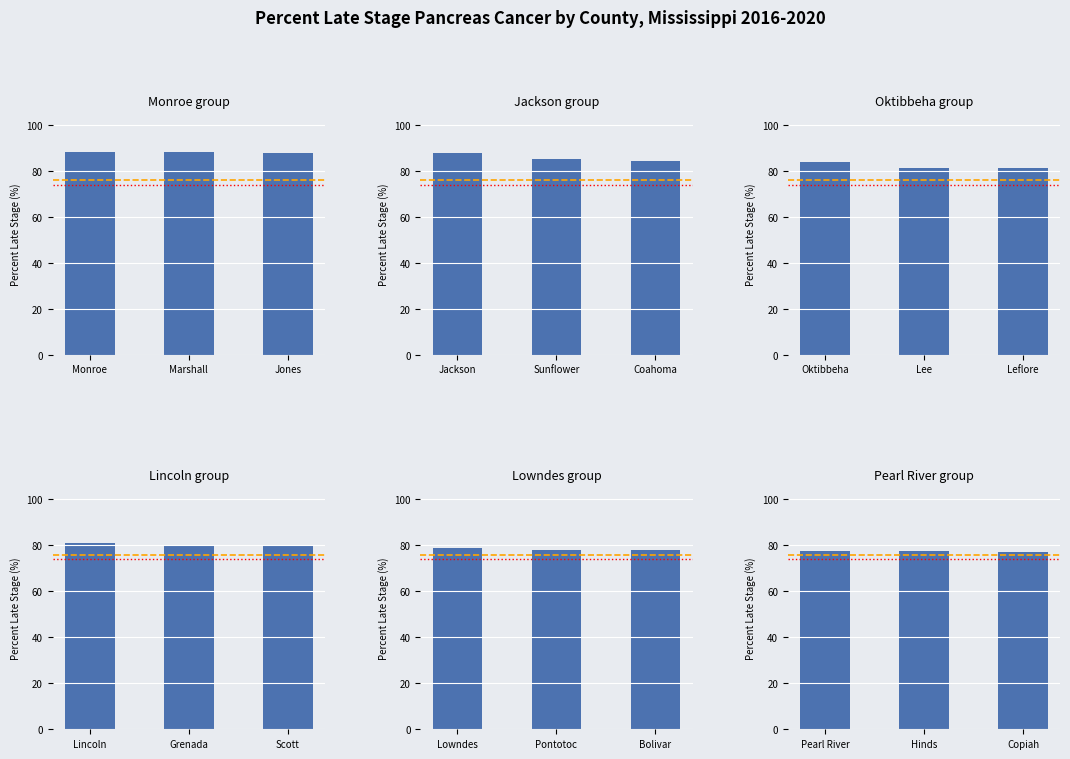

Which has a higher value, Hinds or Pearl River?

Hinds